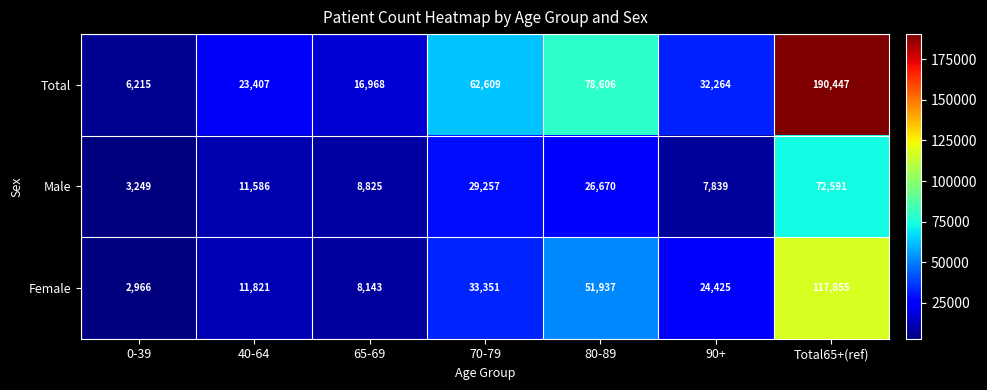

How many data points does each series have?

7